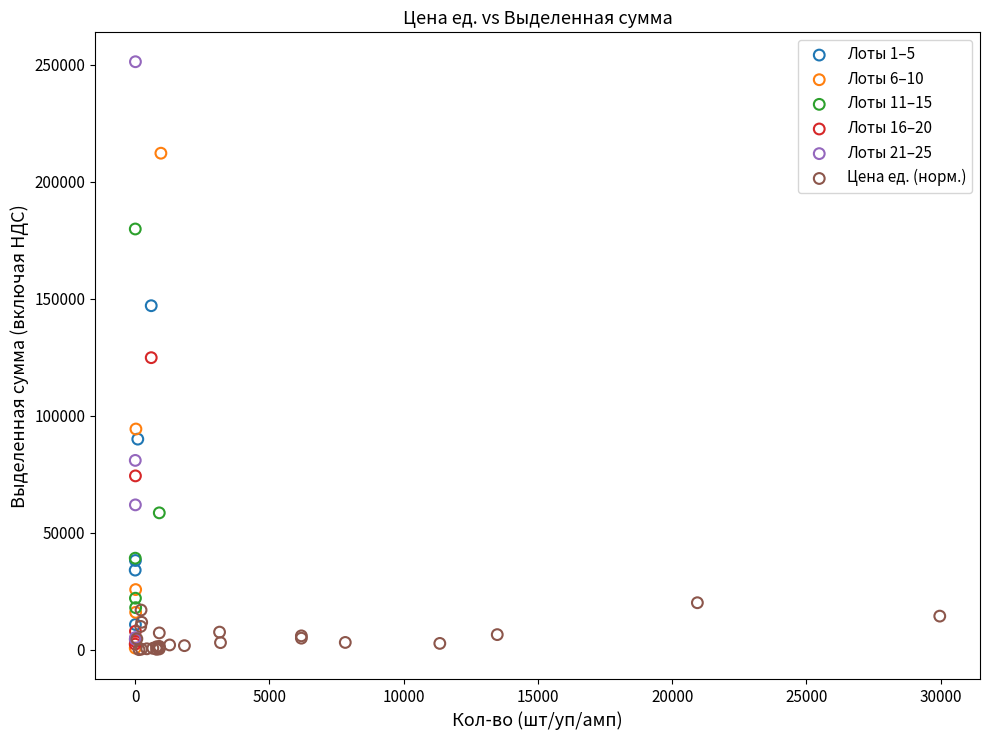

Which series has the largest Y range (max minus min)?

Лоты 21–25